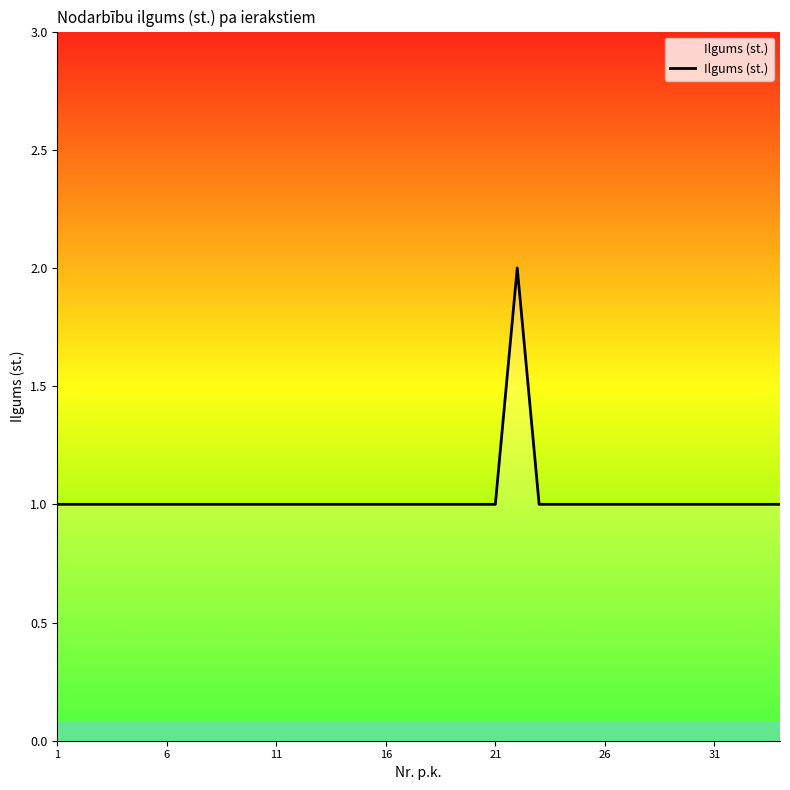

Does the chart have visible grid lines?

No